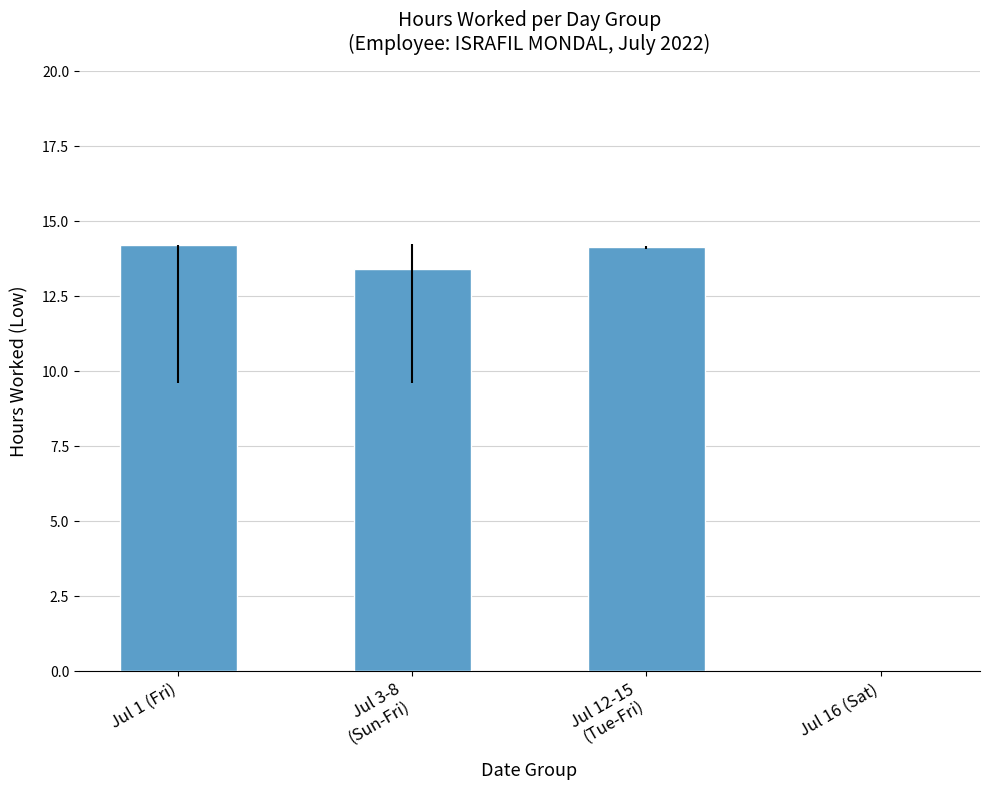

What is the maximum value shown in the chart?

14.2